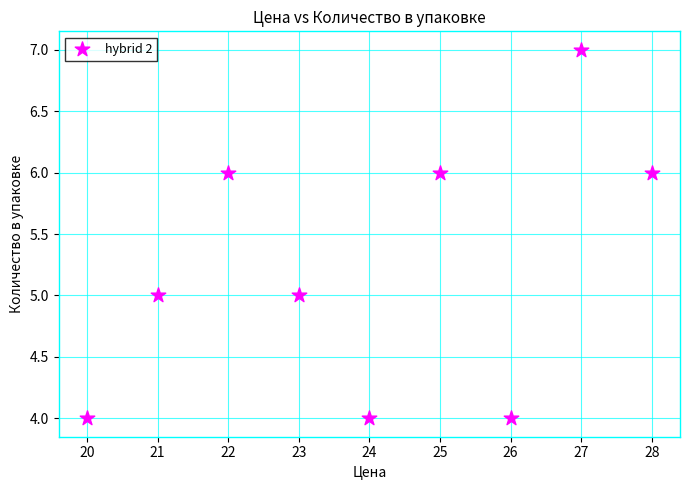

What is the range of Y values (max minus min)?

3